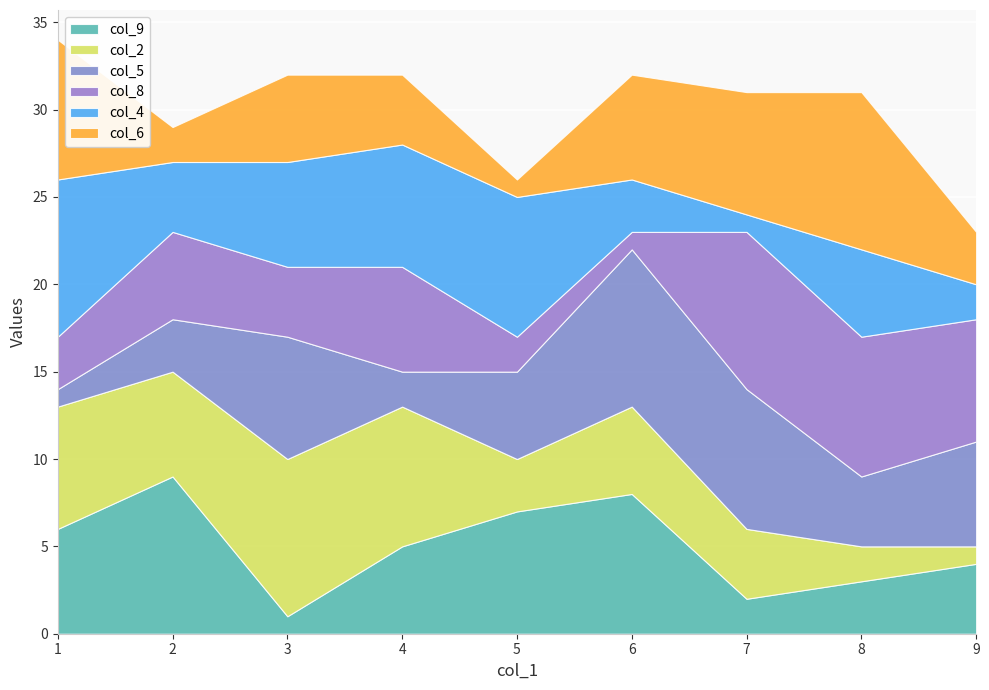

Between which two adjacent categories do col_6 and col_8 first intersect?

1 and 2